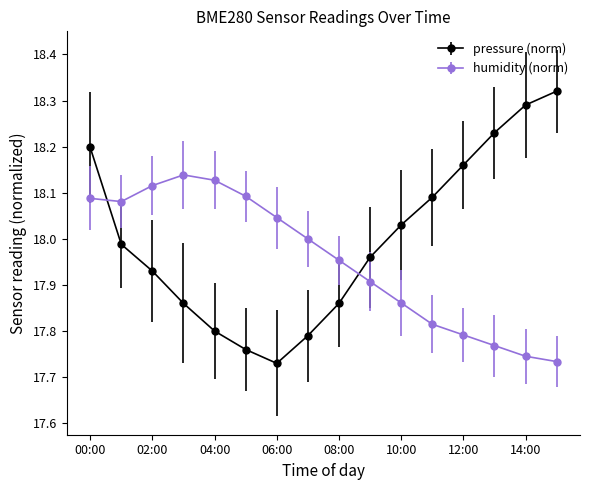

List the series in order of their overall mean, highest first.

pressure (norm), humidity (norm)